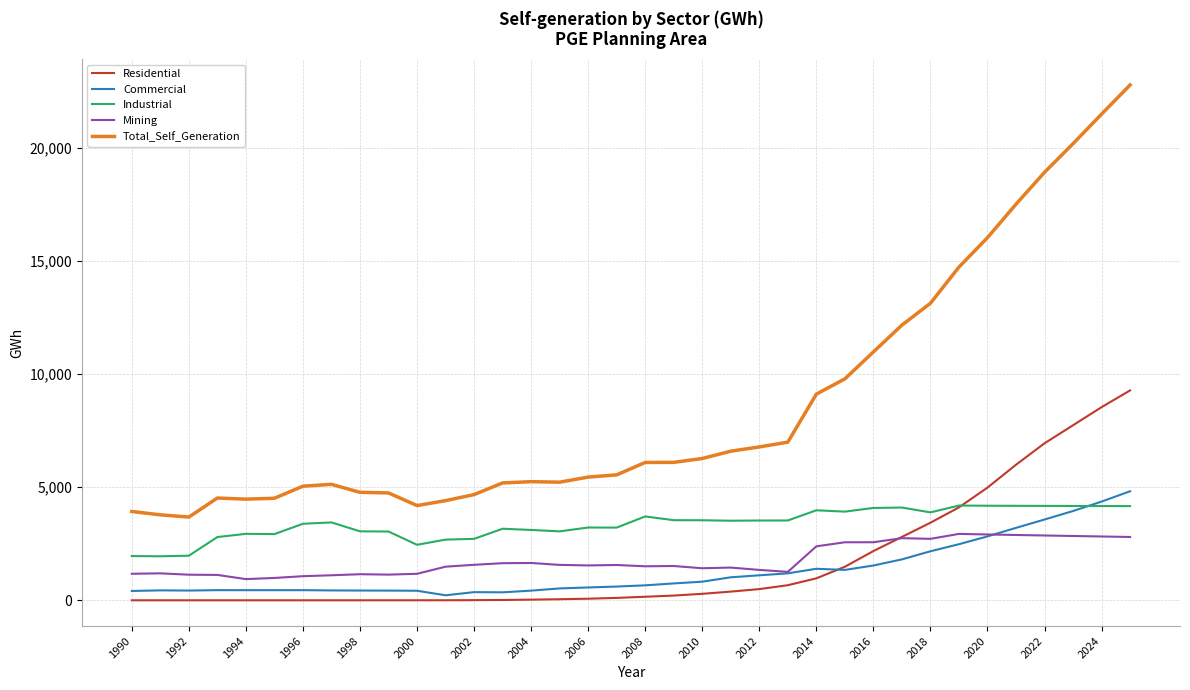

Which series has the widest spread of values?

Total_Self_Generation